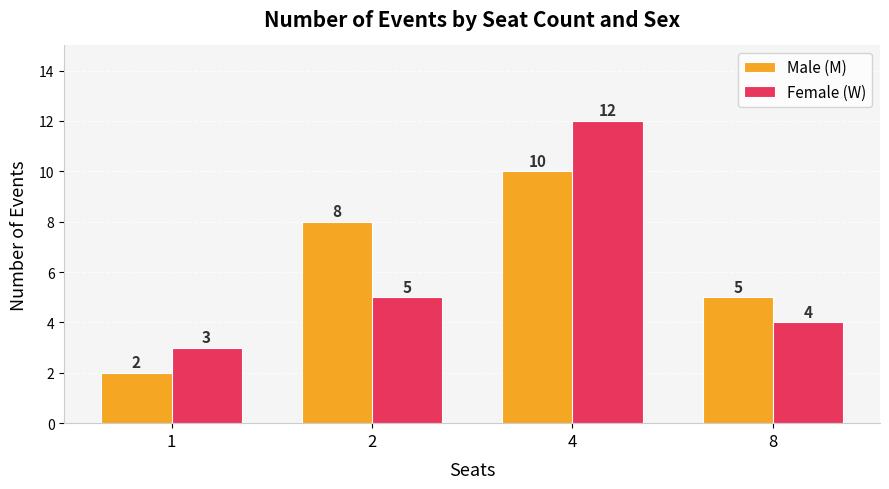

What value does the Female (W) series have at 4?

12